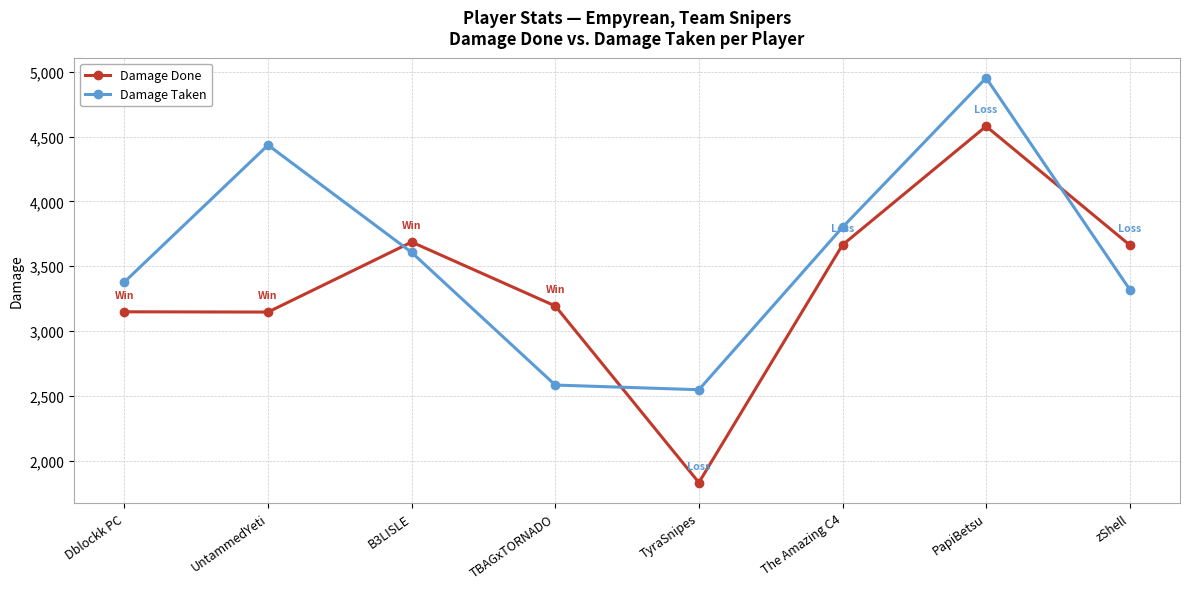

At which label does Damage Done reach its minimum?

TyraSnipes